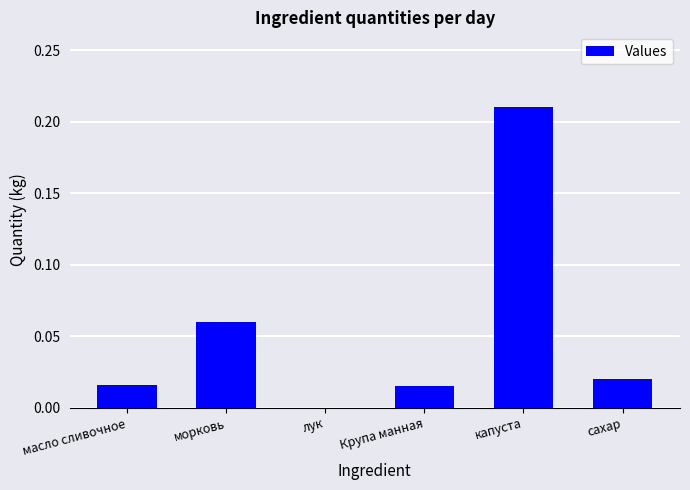

Does the chart contain stacked bars?

No